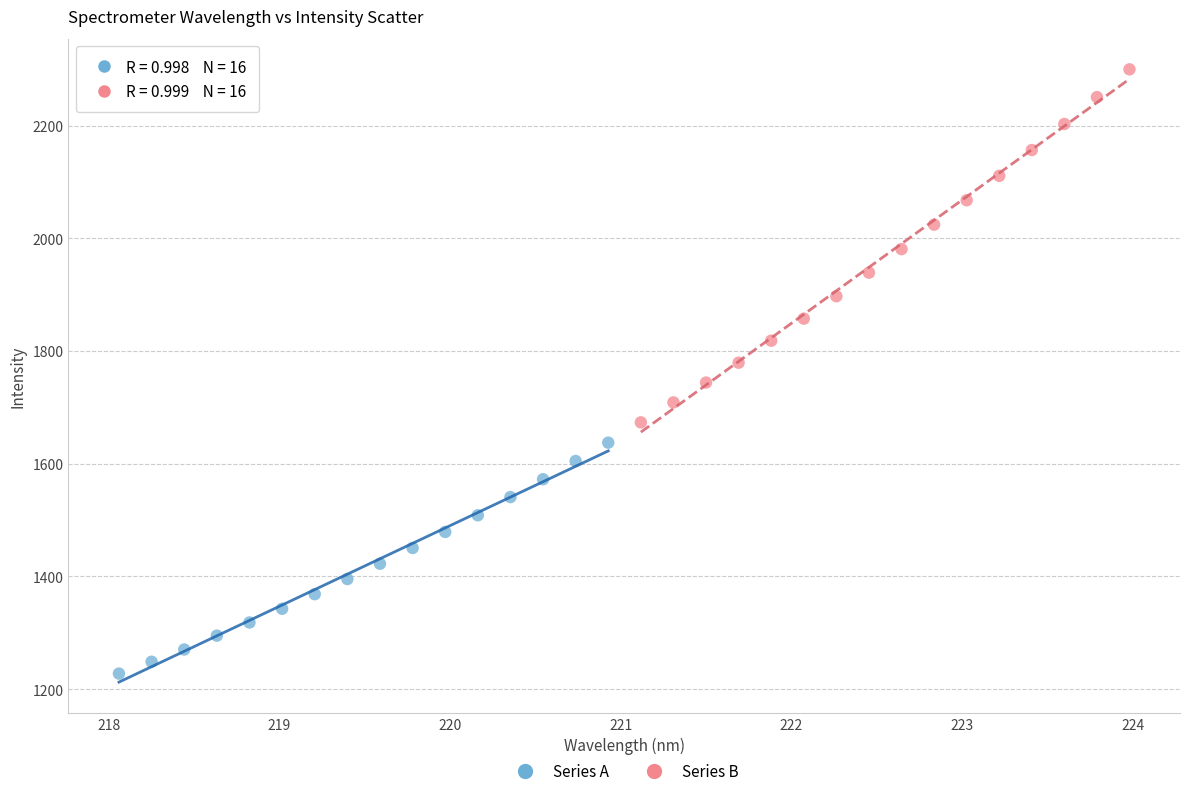

What are all the series names shown in the legend?

Series A, Series B